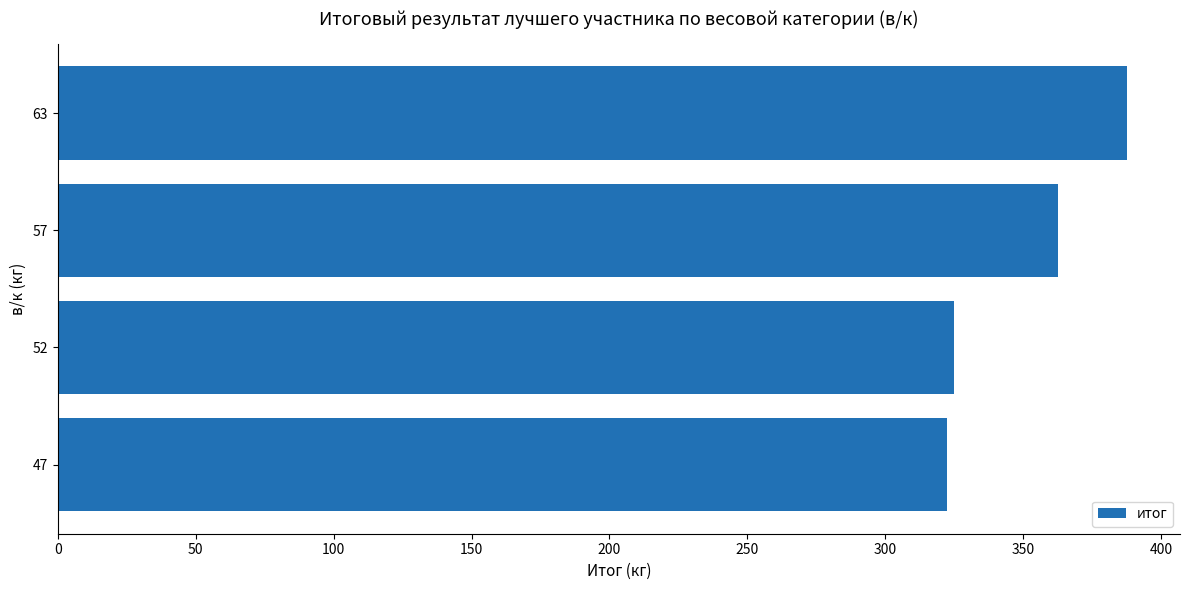

Reading bottom to top, what are all the values shown in this chart?

322.5	325.0	362.5	387.5